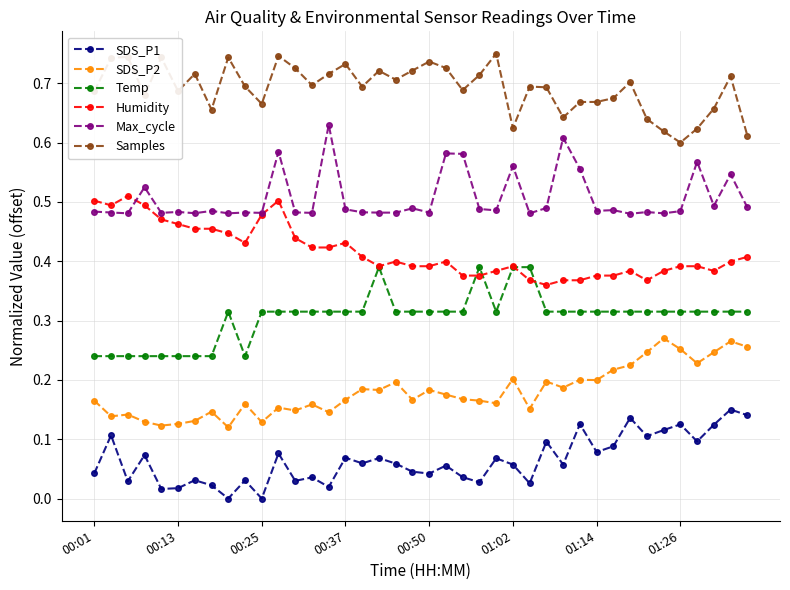

How many lines are shown in the chart?

6